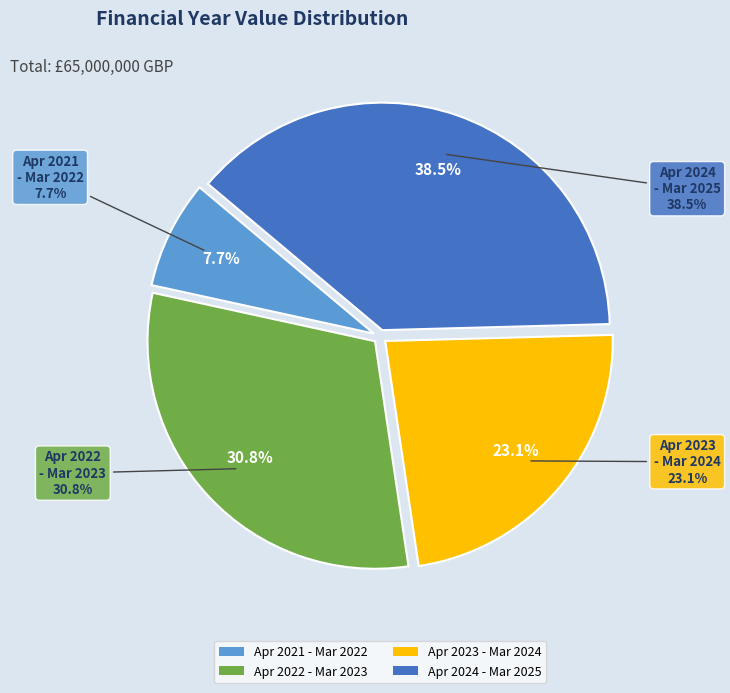

To the nearest percent, what is the average slice percentage?

25%